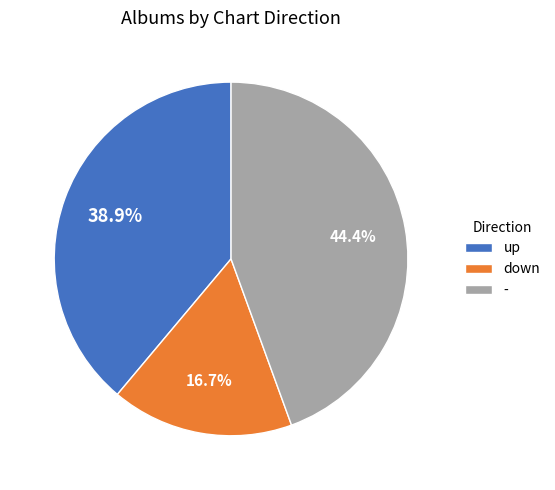

How many slices are in this pie chart?

3